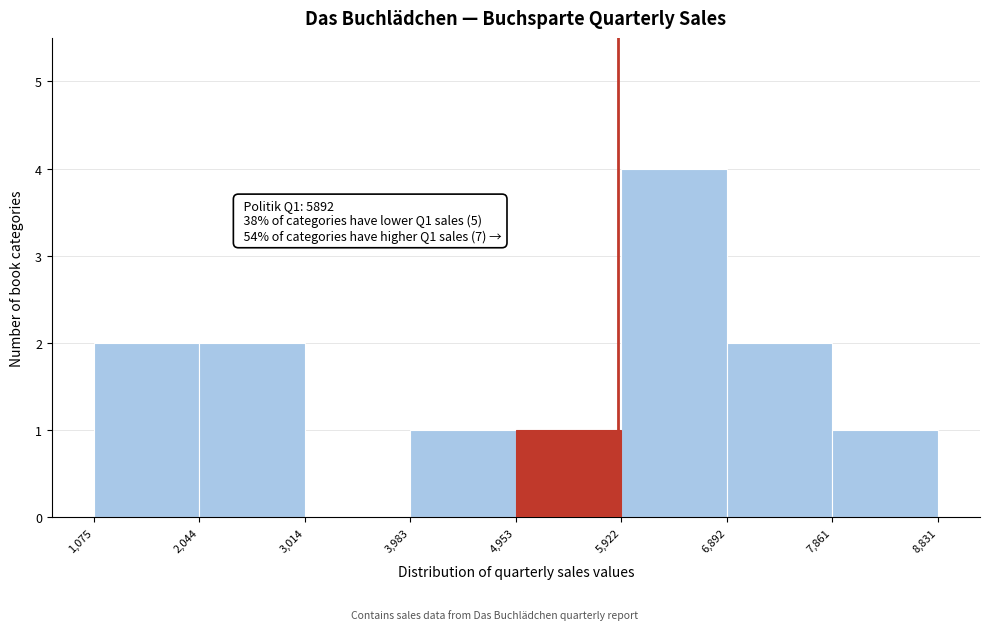

Over which range of the x-axis is the bar tallest?

5,922 to 6,892